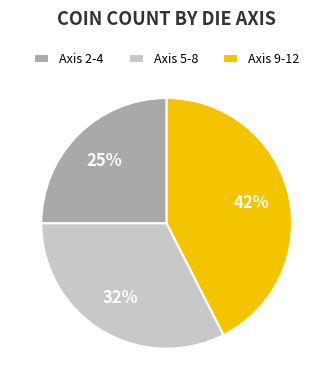

Combined, do Axis 2-4 and Axis 5-8 account for over 50%?

Yes